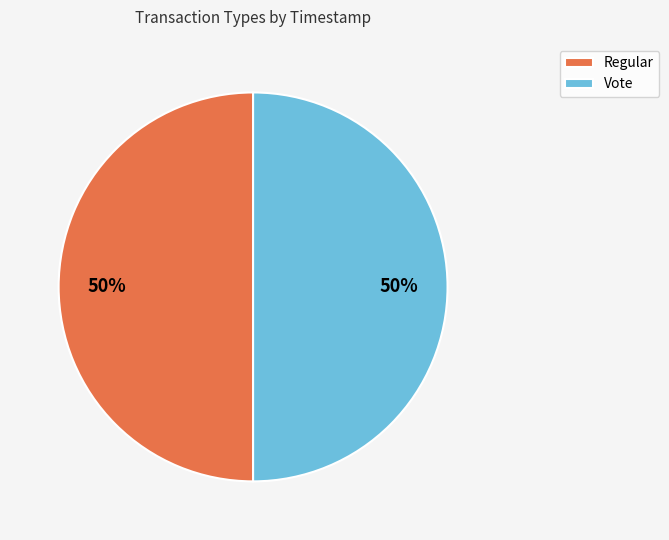

Combined, do Regular and Vote account for over 50%?

Yes